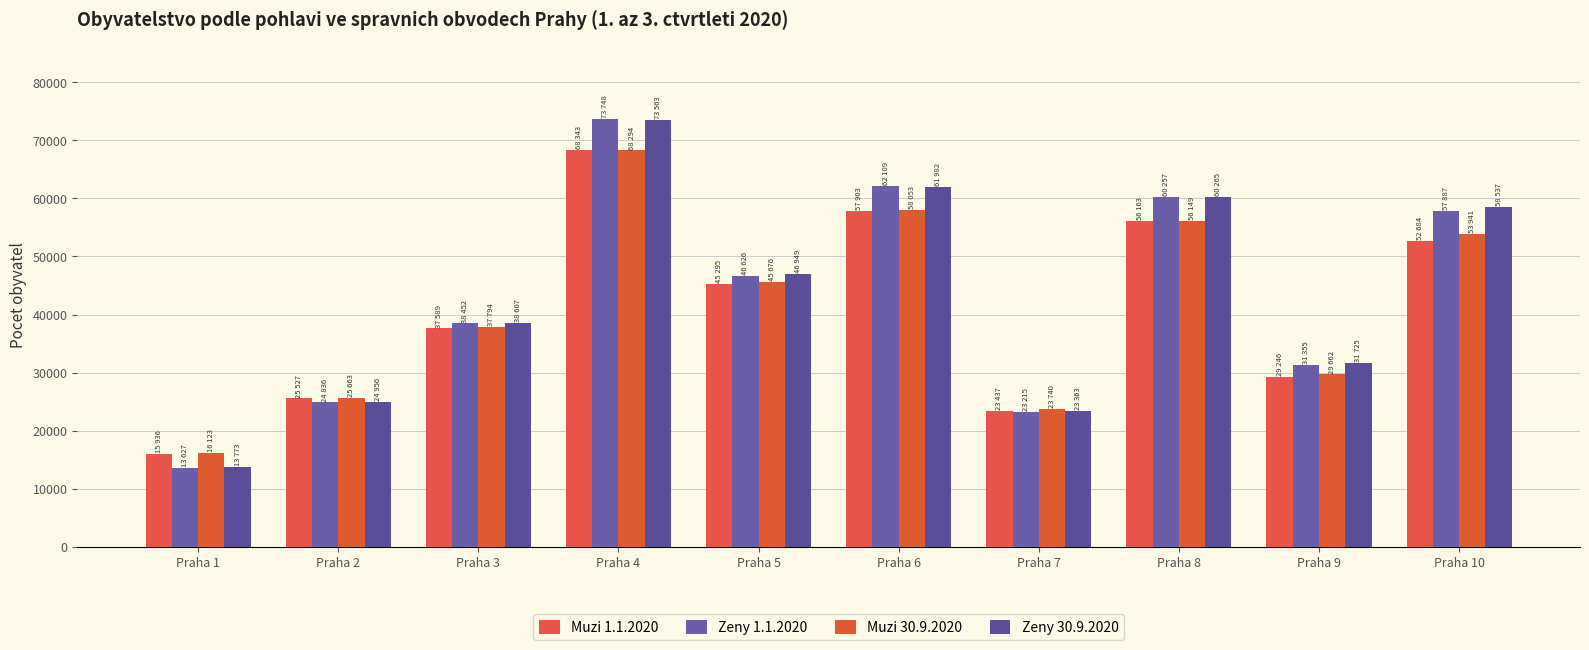

The value of Muzi 1.1.2020 at Praha 5 is 18233. True or false?

False